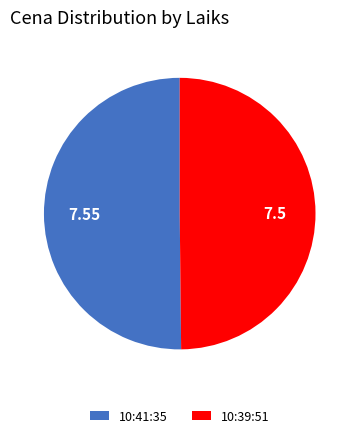

Do 10:41:35 and 10:39:51 together represent more than half of the pie?

Yes